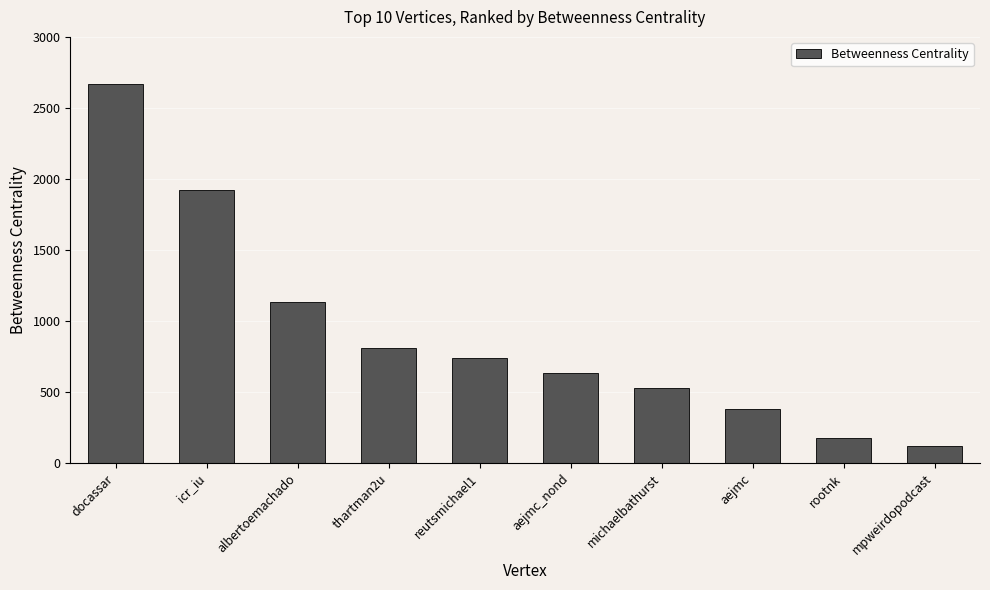

What is the minimum value shown in the chart?

120.0